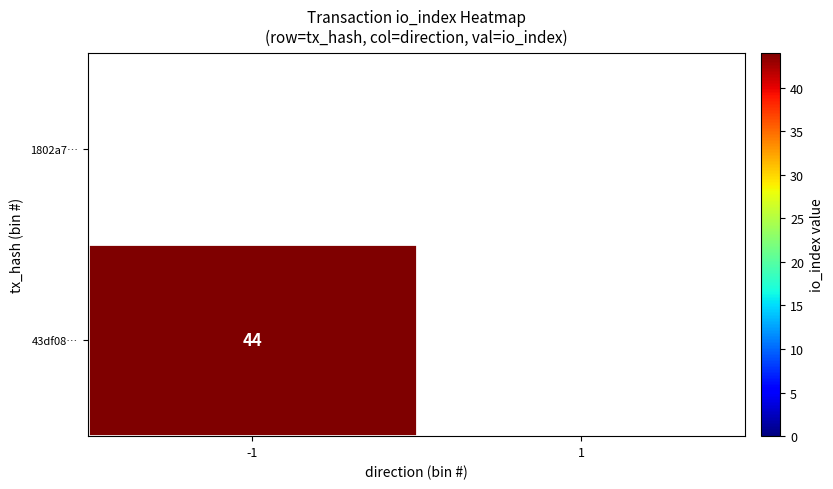

At which category is the sum across all series the highest?

-1